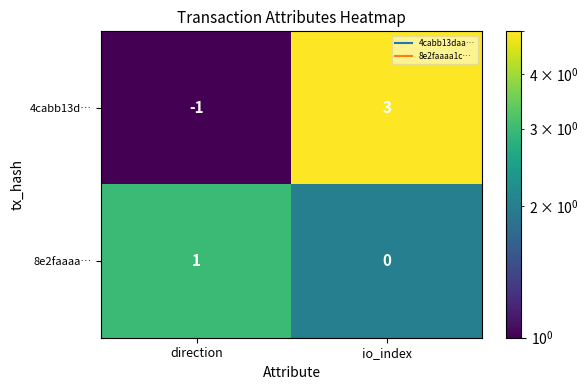

The 8e2faaaa… series shows 1 at io_index. True or false?

False